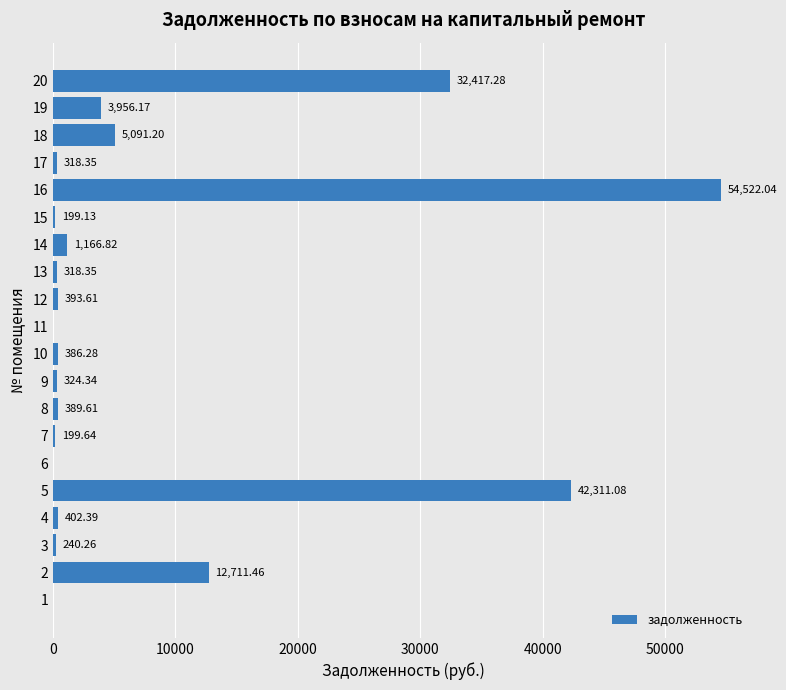

Which has a higher value, 15 or 17?

17